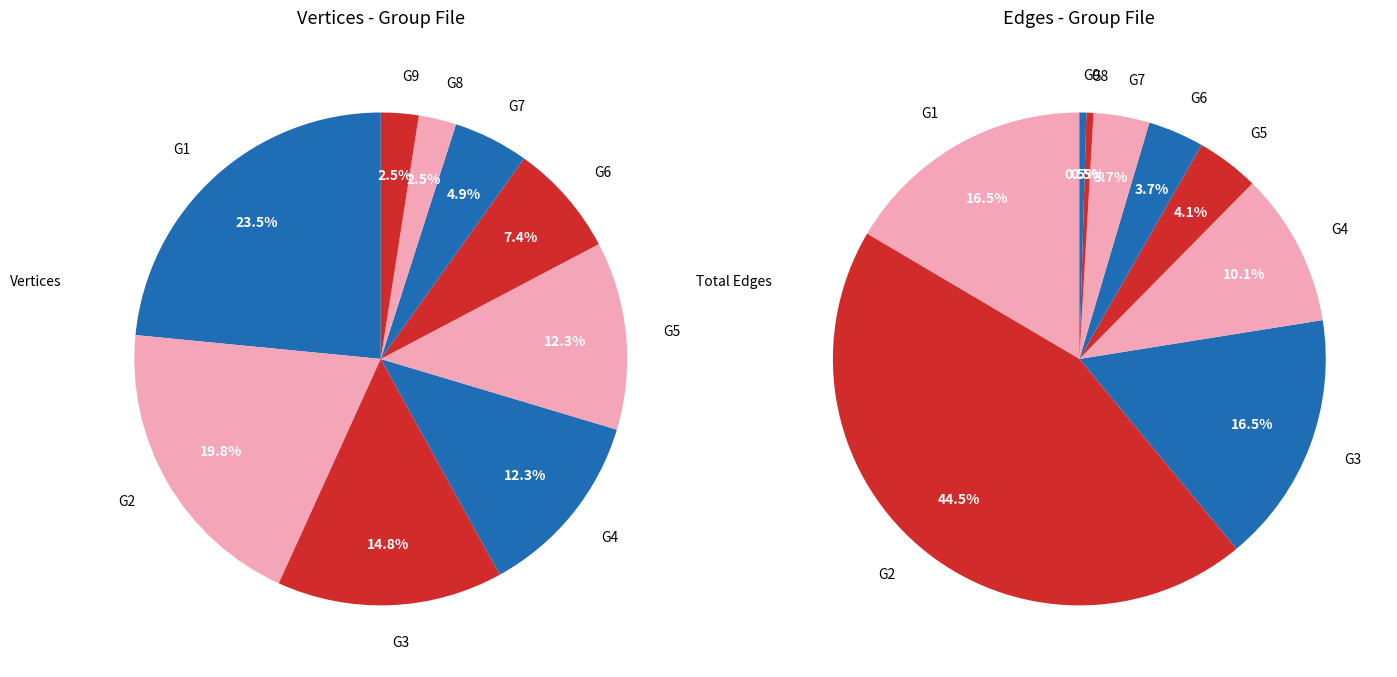

What is the change in value from G4 to G6?

-4